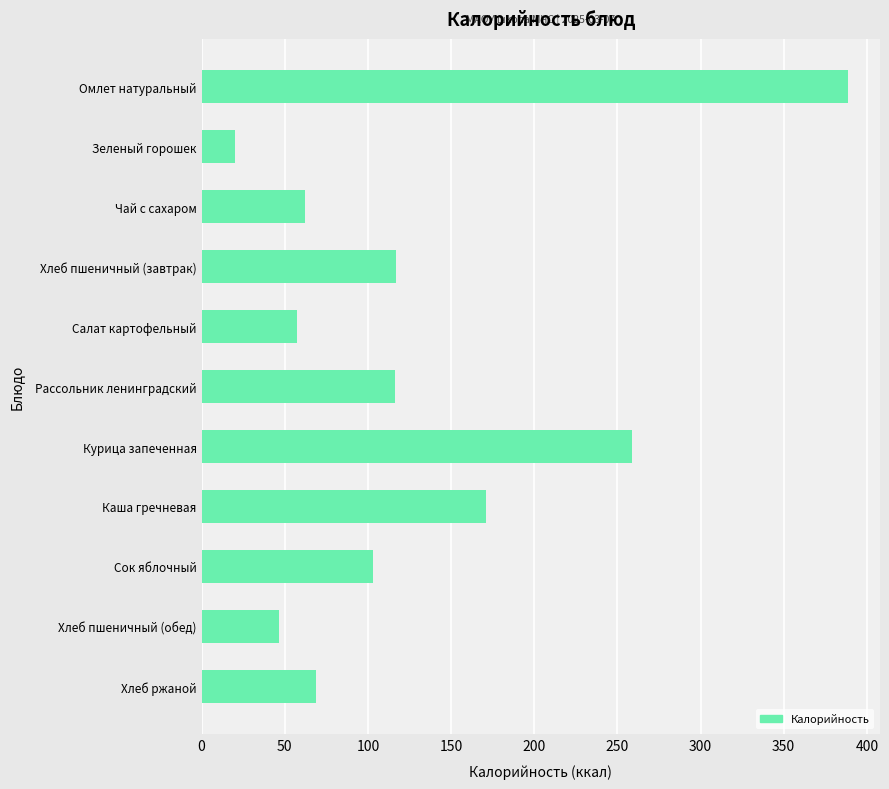

Which has a higher value, Курица запеченная or Хлеб пшеничный (обед)?

Курица запеченная